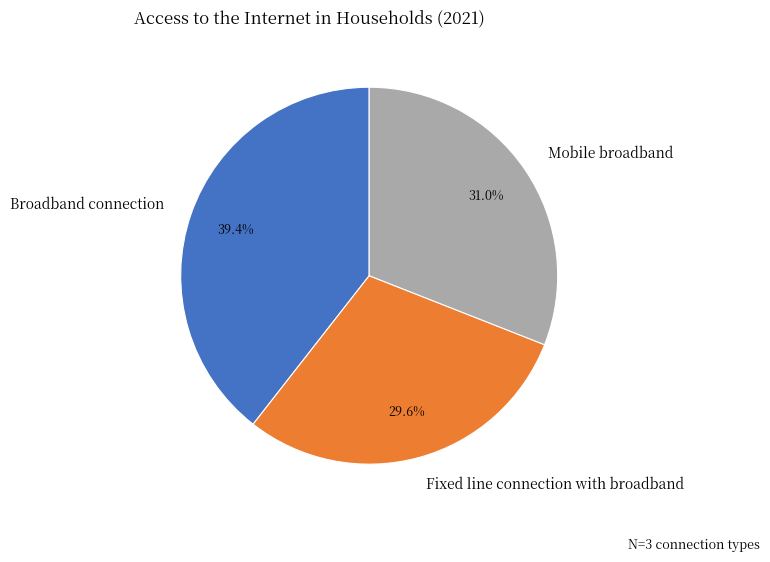

Rank the categories by value from highest to lowest.

Broadband connection, Mobile broadband, Fixed line connection with broadband